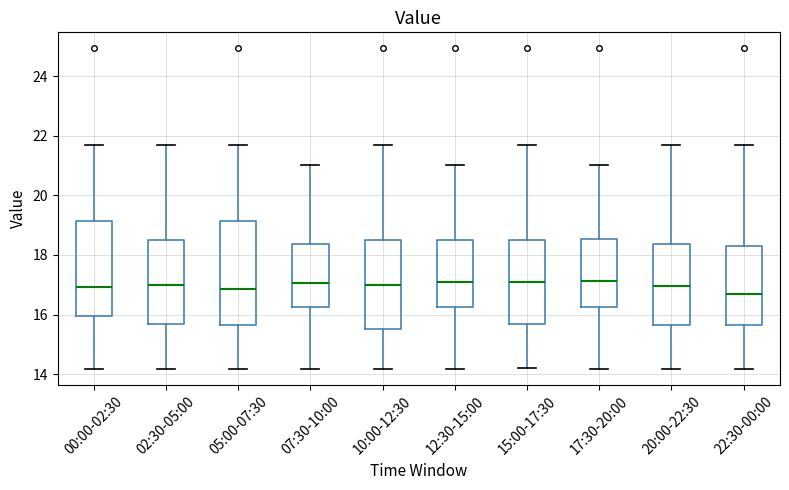

Where does the lower whisker of the box for 05:00-07:30 end on the y-axis? The values are not printed on the chart, so give them approximately, as read against the axis.

14.2